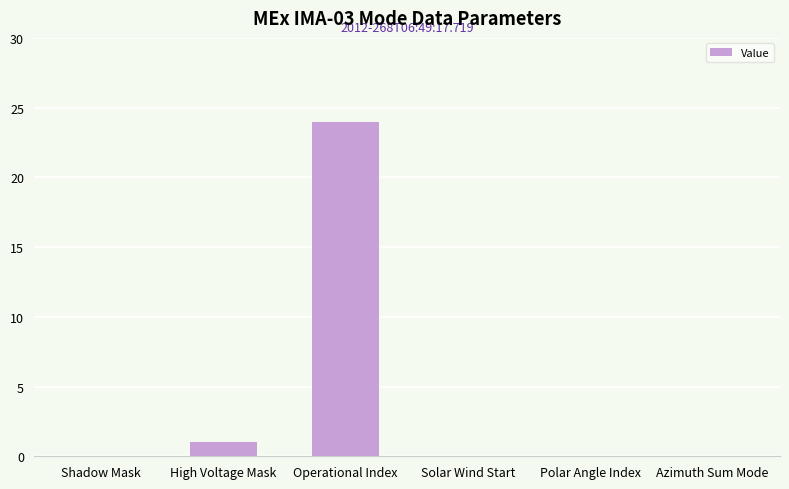

Reading right to left, what are all the values shown in this chart?

0	0	0	24	1	0